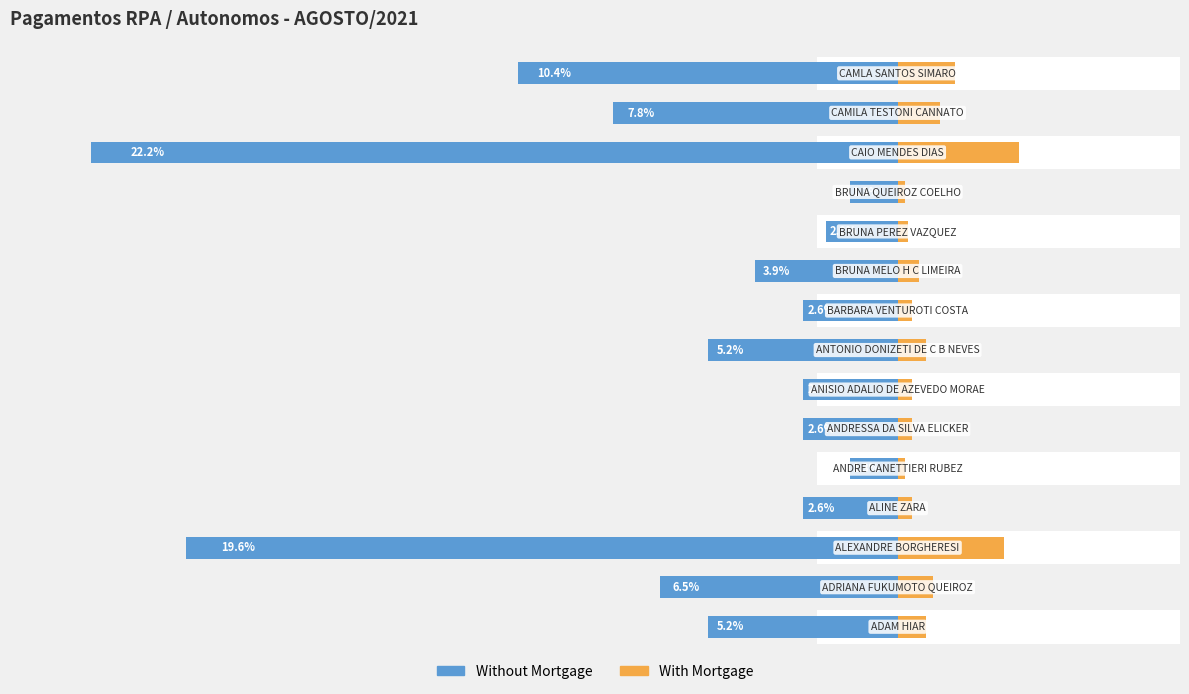

List the series in order of their overall mean, lowest first.

With Mortgage, Without Mortgage